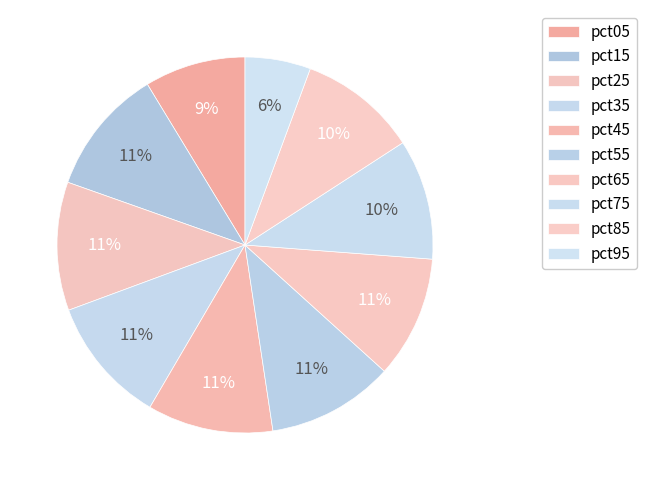

How many segments does this pie chart have?

10